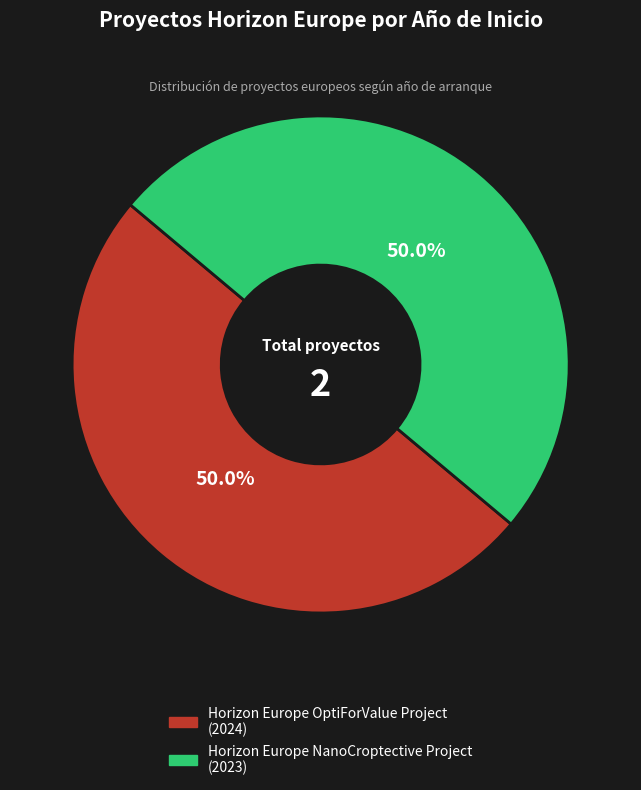

Is it true that Horizon Europe NanoCroptective Project is 58% of the pie?

False